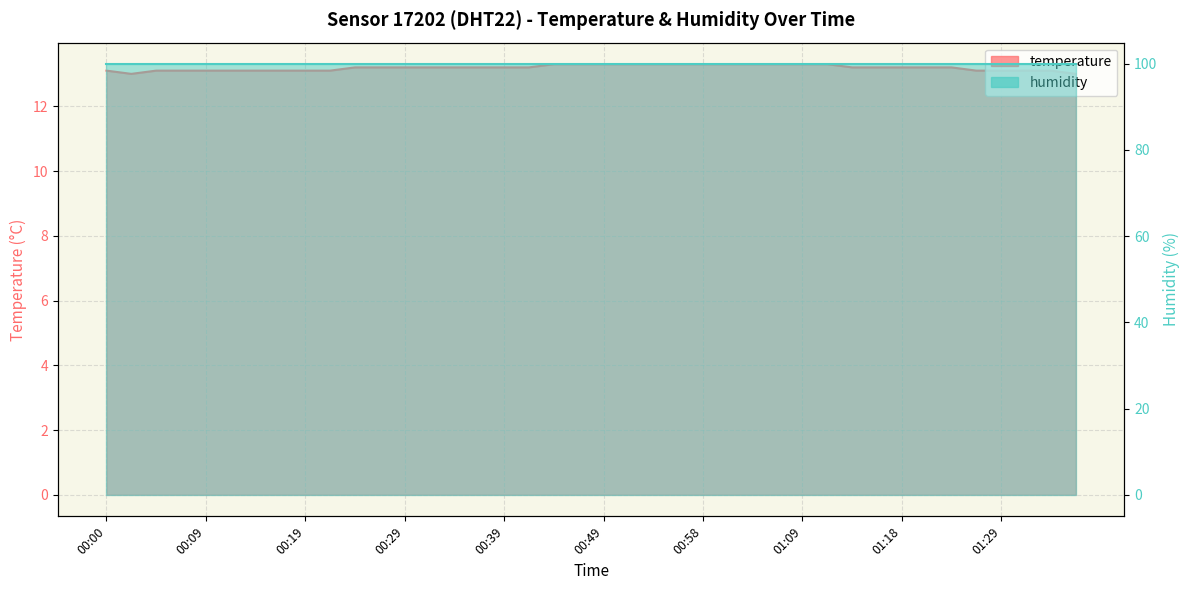

What is the label of the 14th point from the left?

00:31